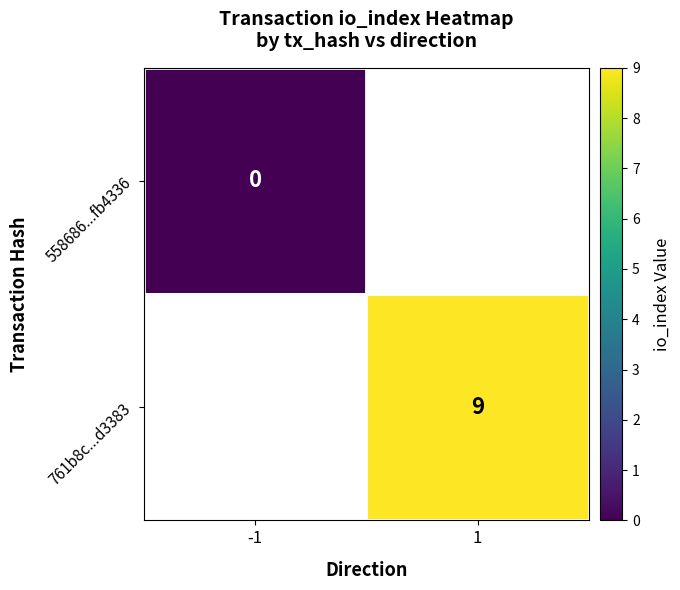

The 761b8c...d3383 series shows 9 at 1. True or false?

True